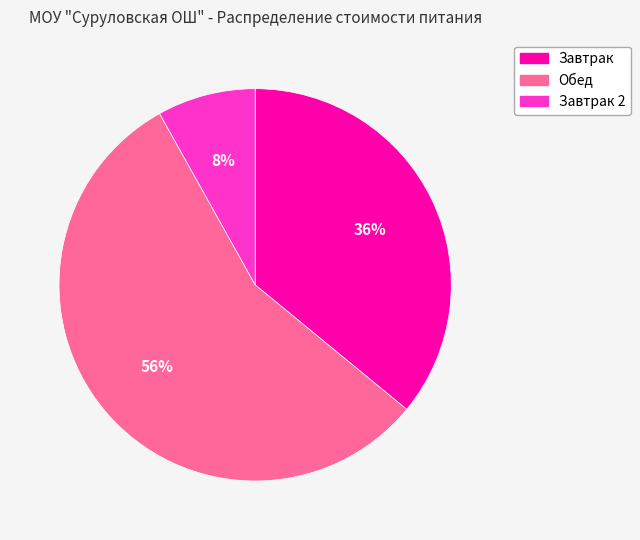

To the nearest percent, what percentage of the pie is Обед?

56%